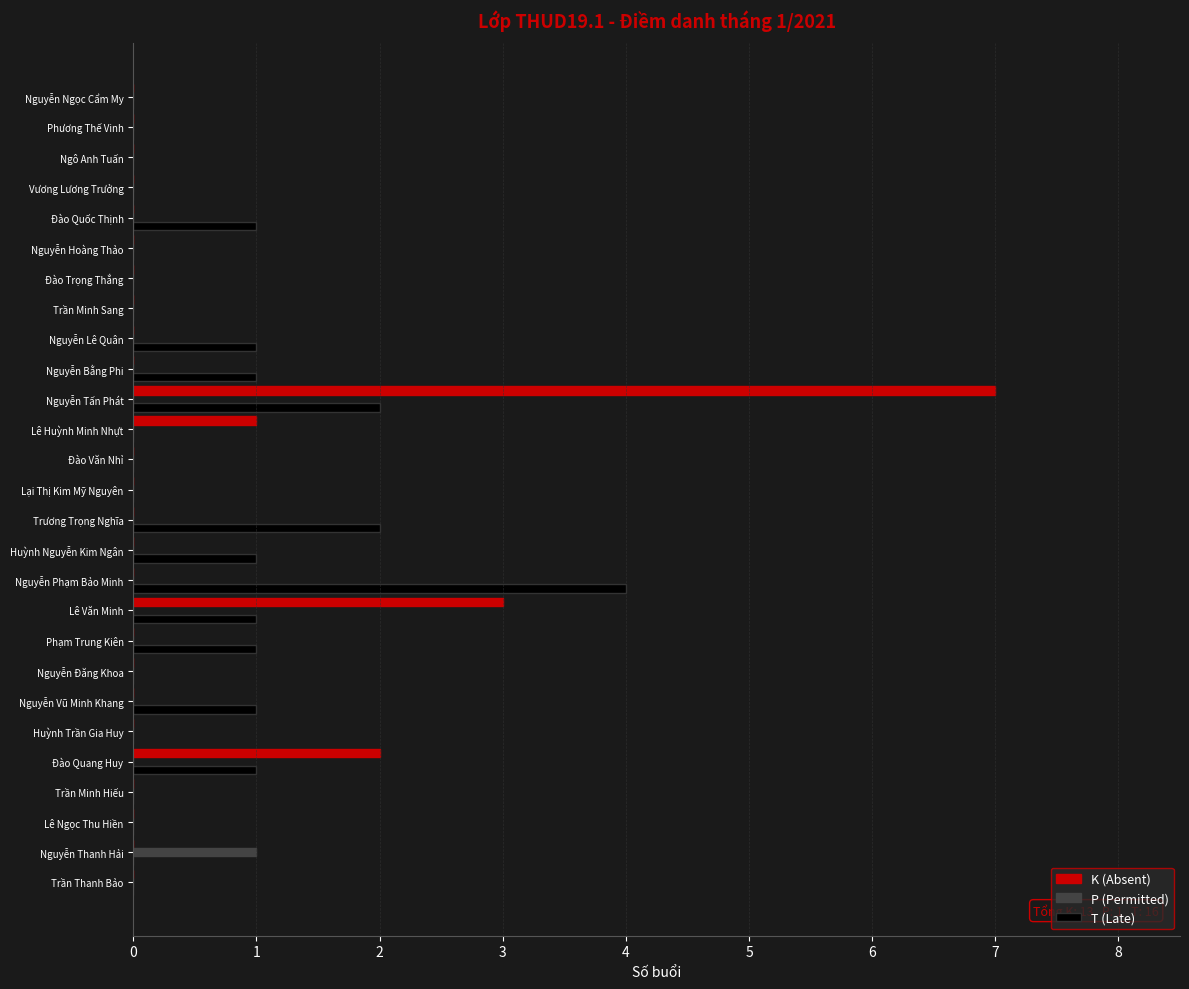

At which category is the sum across all series the highest?

Nguyễn Tấn Phát